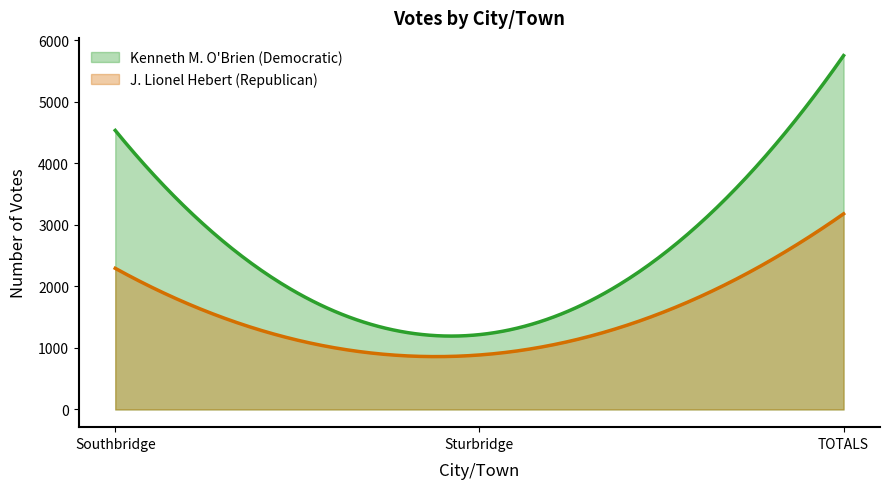

What are all the series names shown in the legend?

Kenneth M. O'Brien (Democratic), J. Lionel Hebert (Republican)